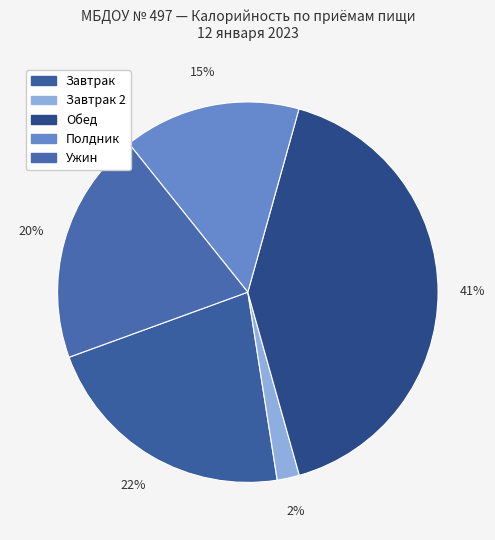

How many segments does this pie chart have?

5